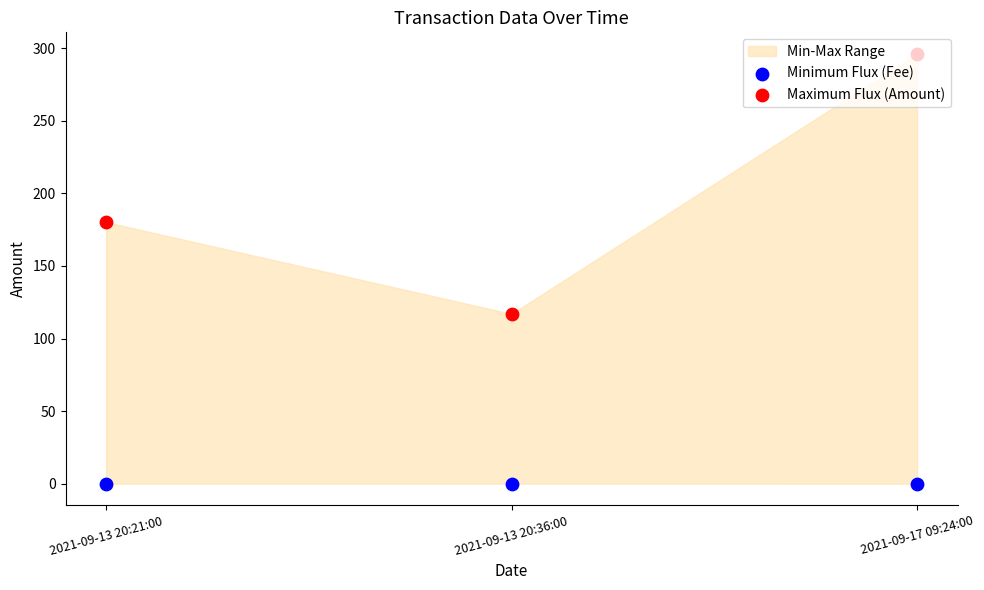

Which series reaches the minimum Y coordinate?

Minimum Flux (Fee)